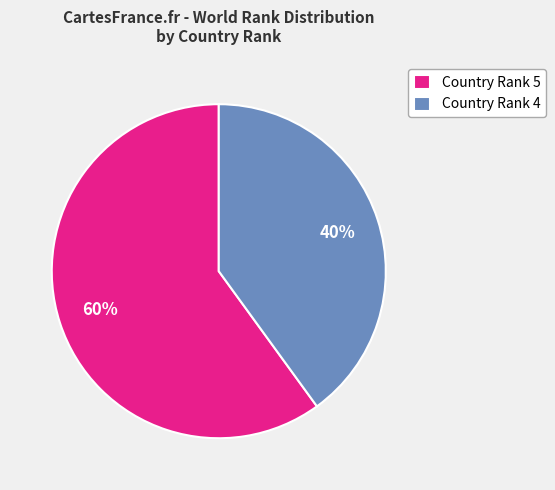

To the nearest percent, what is the difference between the largest and smallest slice percentages?

20%